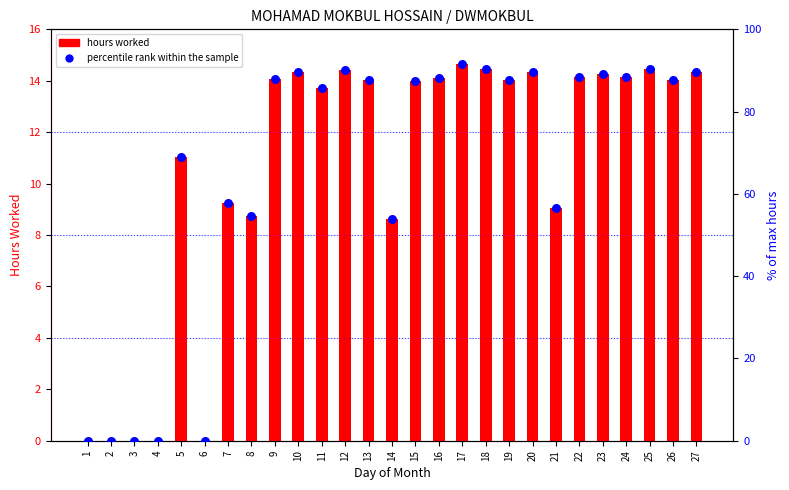

Is the value of hours worked at 25 greater than the value of percentile rank within sample at 26?

No